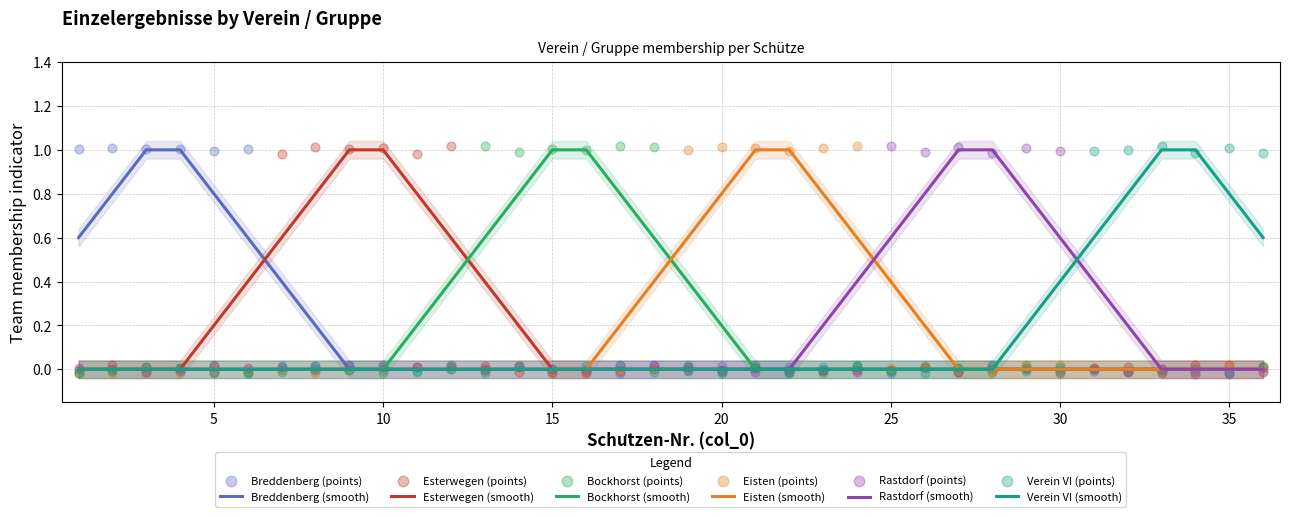

Which series has the largest total across all categories?

Breddenberg